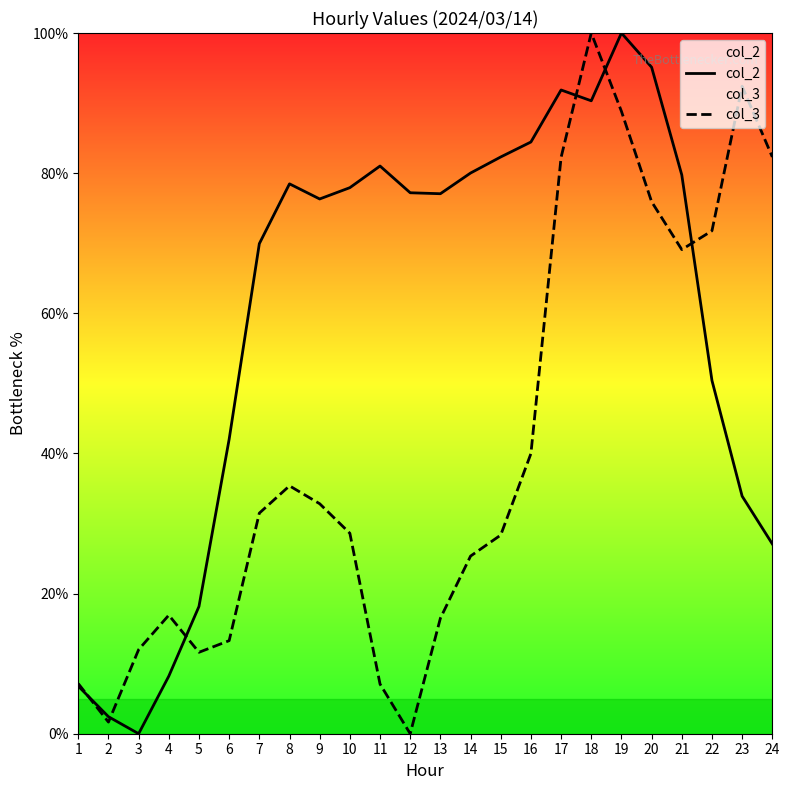

Reading left to right, transcribe all the data shown in this chart.

col_2: 1=6.8	2=2.4	3=0.0	4=8.2	5=18.2	6=42.0	7=69.9	8=78.5	9=76.3	10=77.9	11=81.0	12=77.2	13=77.1	14=80.0	15=82.3	16=84.4	17=91.9	18=90.3	19=100.0	20=95.1	21=79.7	22=50.4	23=33.9	24=27.1
col_3: 1=7.2	2=1.7	3=12.0	4=16.9	5=11.6	6=13.3	7=31.5	8=35.4	9=32.8	10=28.6	11=7.1	12=0.0	13=16.5	14=25.4	15=28.4	16=40.0	17=82.2	18=100.0	19=88.8	20=75.9	21=69.1	22=71.8	23=92.4	24=82.3